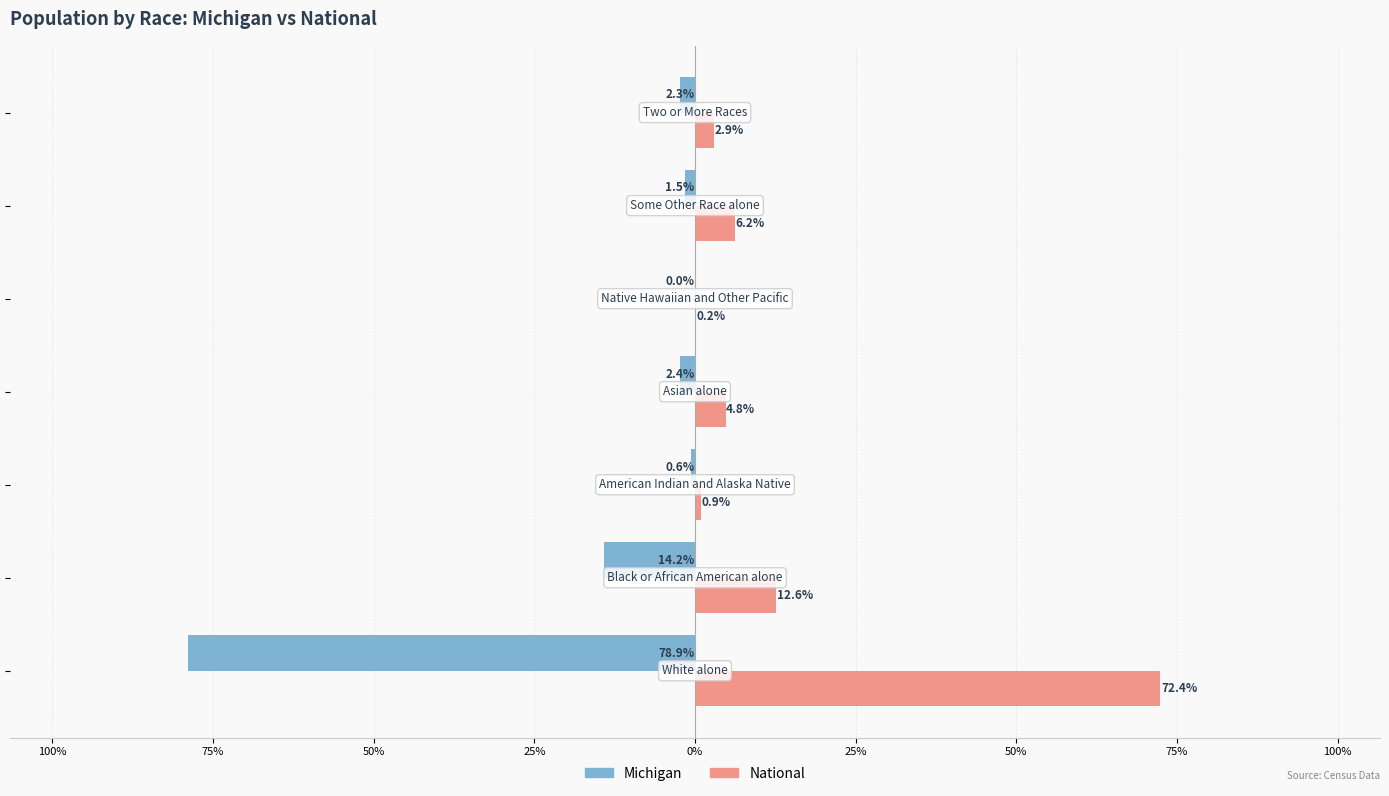

What are all the series names shown in the legend?

Michigan, National